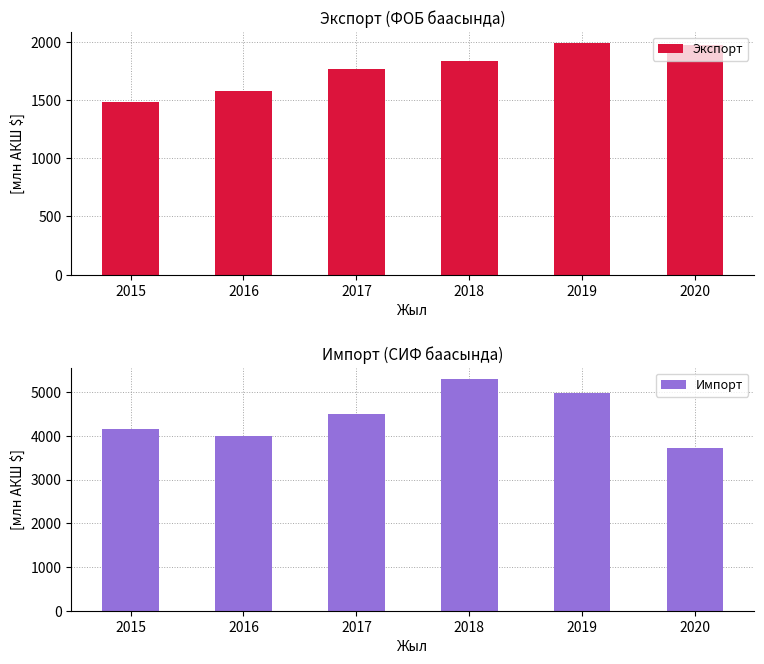

Reading left to right, what are all the values shown in this chart?

Экспорт: 1482.9	1573.2	1764.2	1836.8	1986.1	1973.2
Импорт: 4153.9	4000.4	4494.7	5291.9	4989.0	3718.8